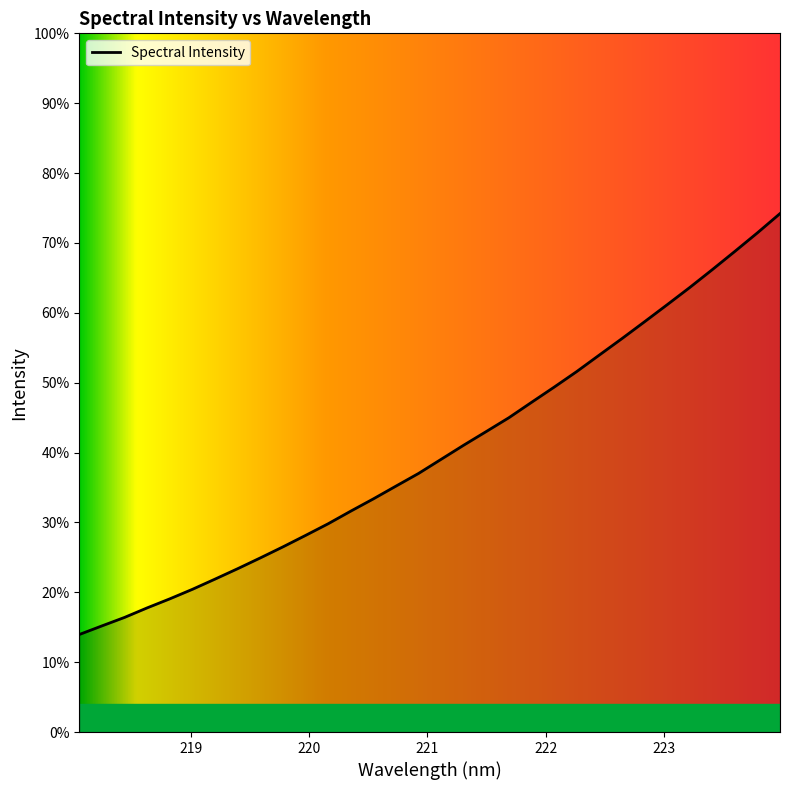

Does the chart display data point markers on the line(s)?

No